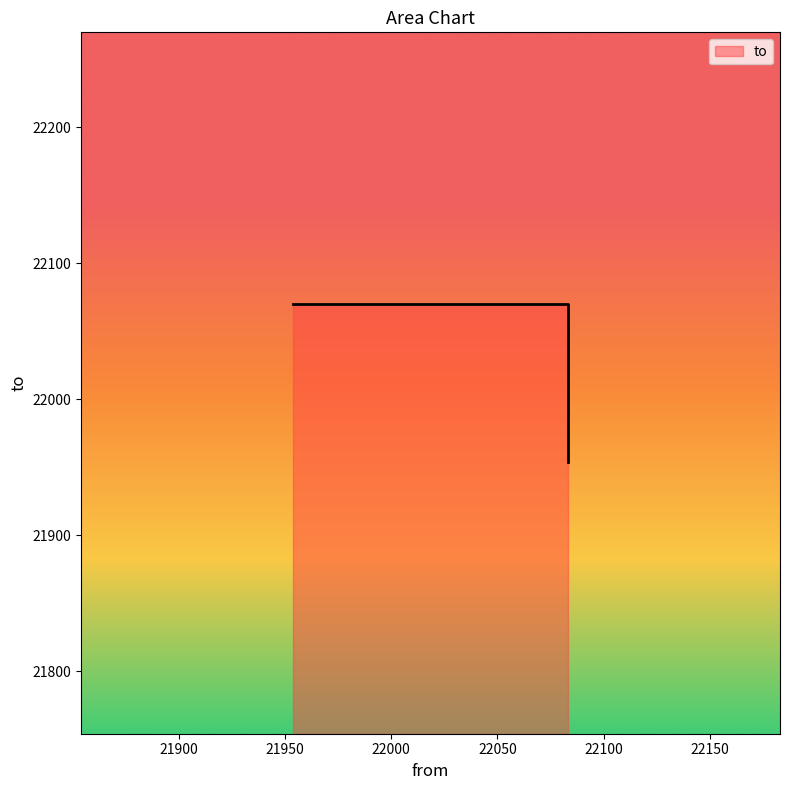

Read the value at 22083, to the nearest 50.

21950